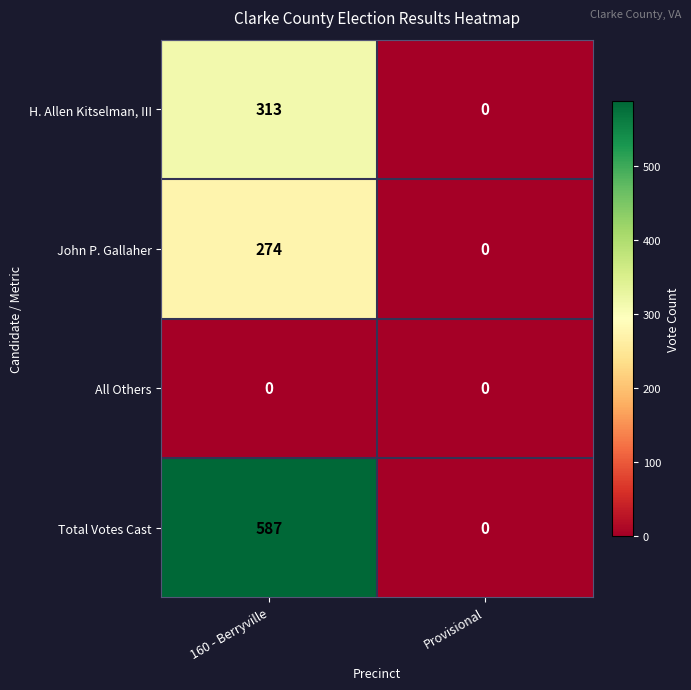

What is the sum of all John P. Gallaher values?

274